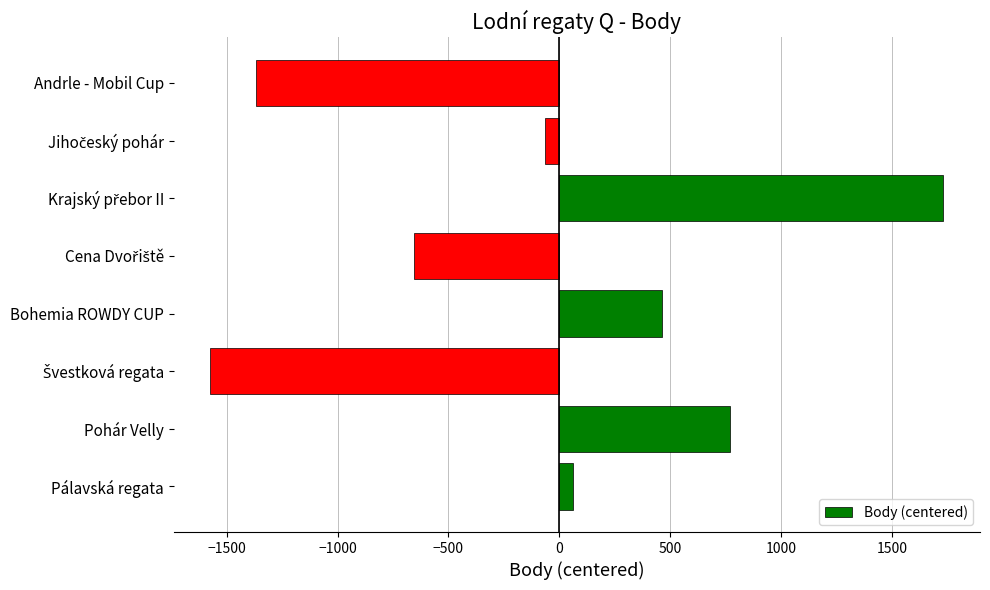

What is the minimum value shown in the chart?

-1574